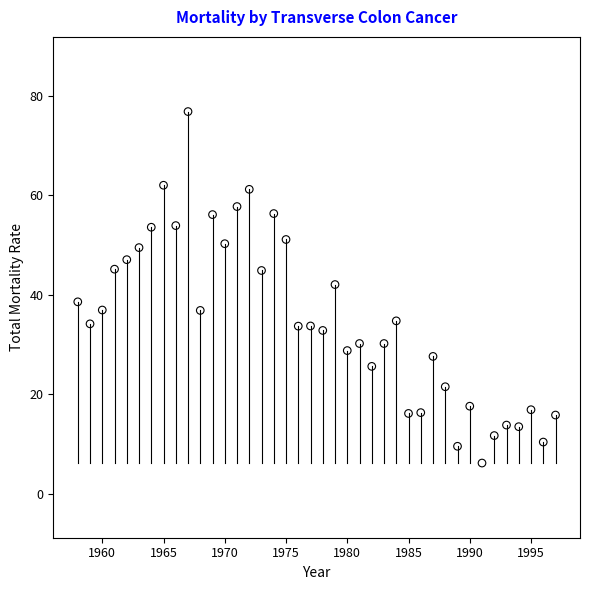

What is the range of X values (max minus min)?

39.0